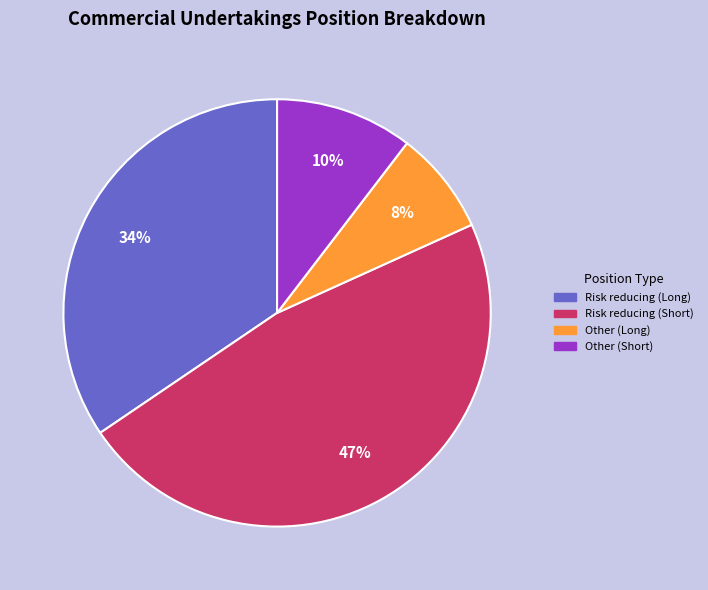

Is it true that Other (Long) is 1% of the pie?

False